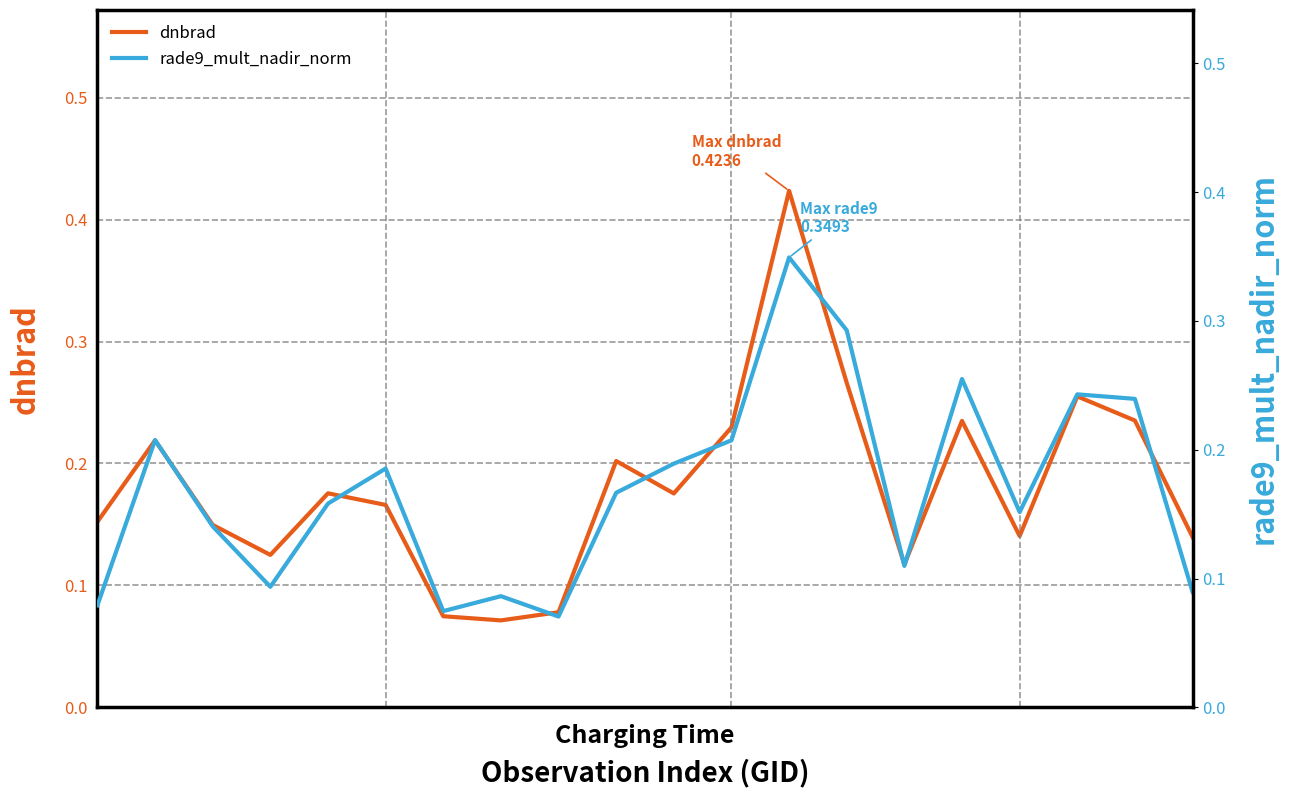

Does the chart have visible grid lines?

Yes